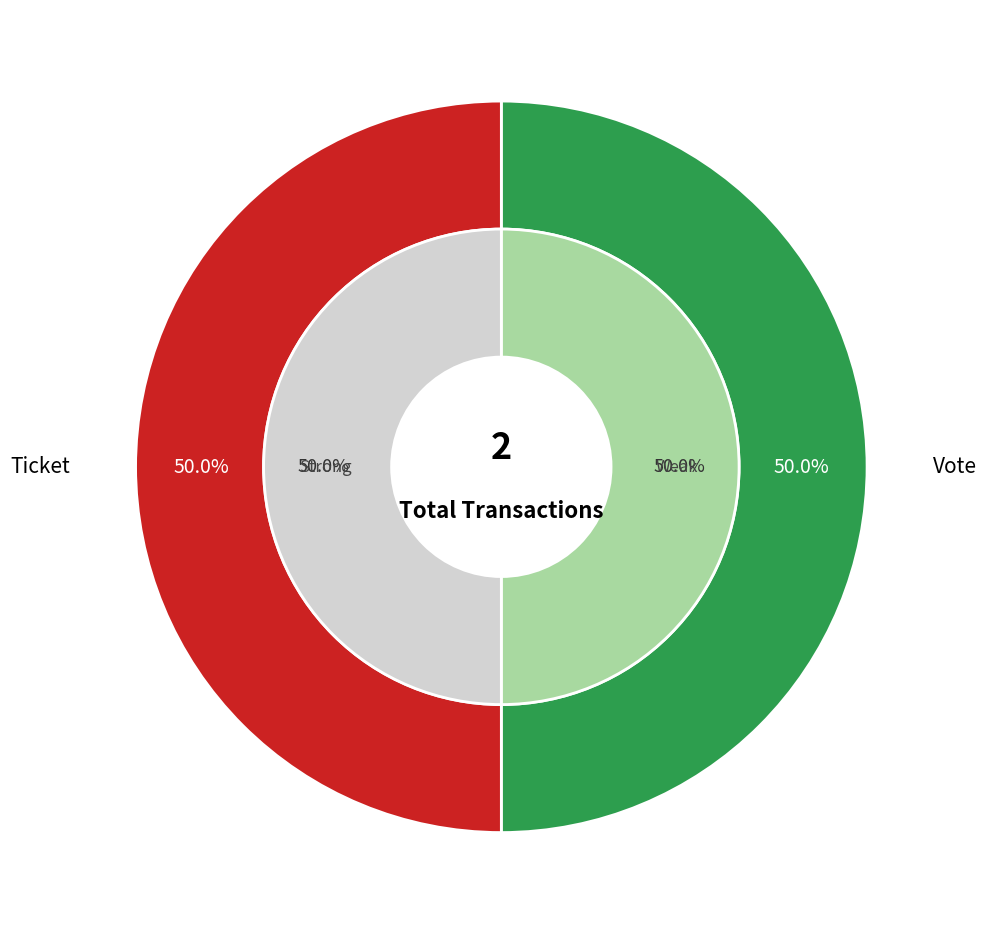

Does any single category account for the majority?

Yes